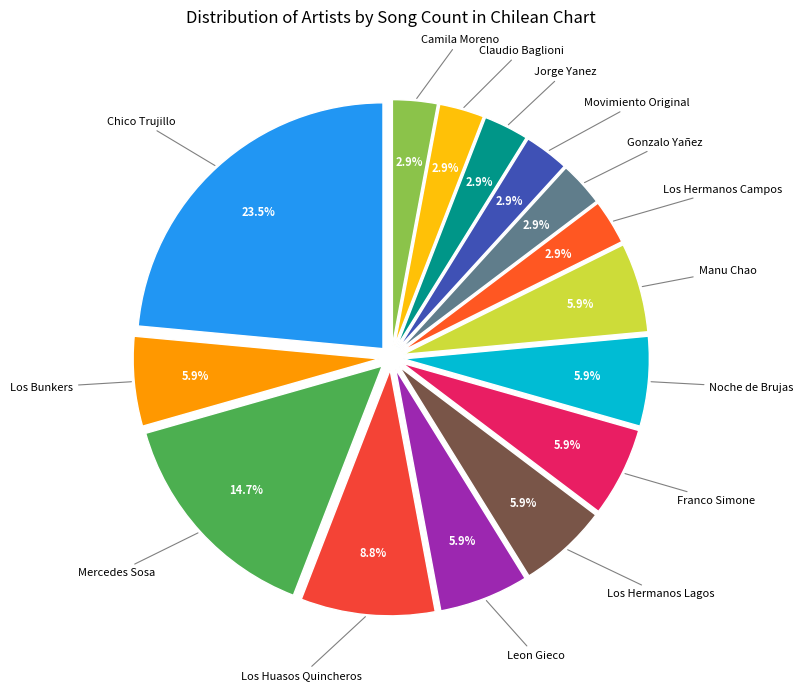

How many slices are in this pie chart?

15